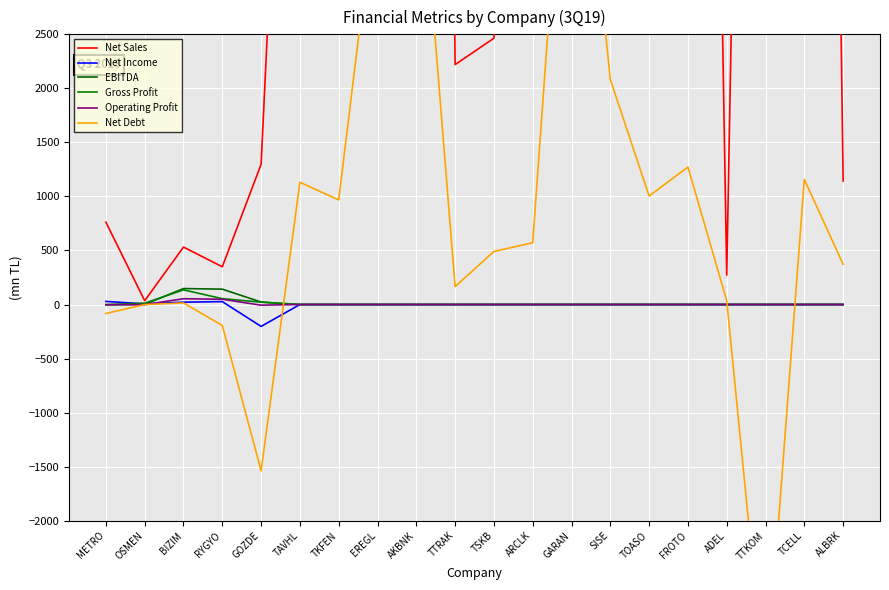

At which category does Gross Profit reach its first local peak?

BIZIM